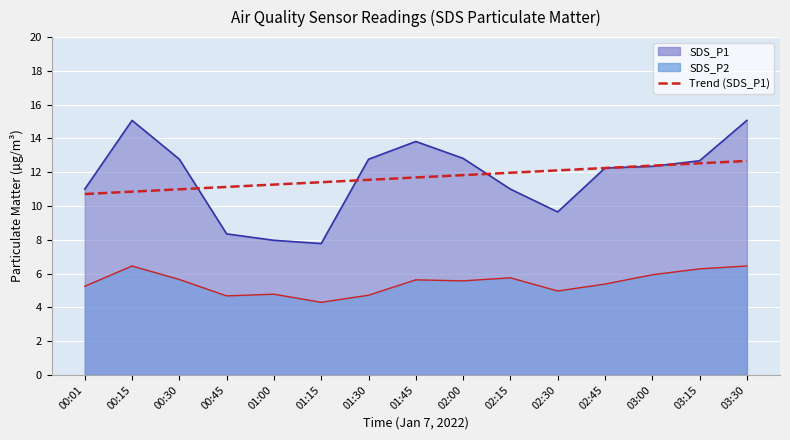

Reading right to left, what are all the values shown in this chart?

SDS_P1: 03:30=15.1	03:15=12.7	03:00=12.3	02:45=12.2	02:30=9.7	02:15=11.0	02:00=12.8	01:45=13.8	01:30=12.8	01:15=7.8	01:00=8.0	00:45=8.3	00:30=12.8	00:15=15.1	00:01=11.0
SDS_P2: 03:30=6.5	03:15=6.3	03:00=5.9	02:45=5.4	02:30=5.0	02:15=5.8	02:00=5.6	01:45=5.6	01:30=4.7	01:15=4.3	01:00=4.8	00:45=4.7	00:30=5.7	00:15=6.5	00:01=5.2